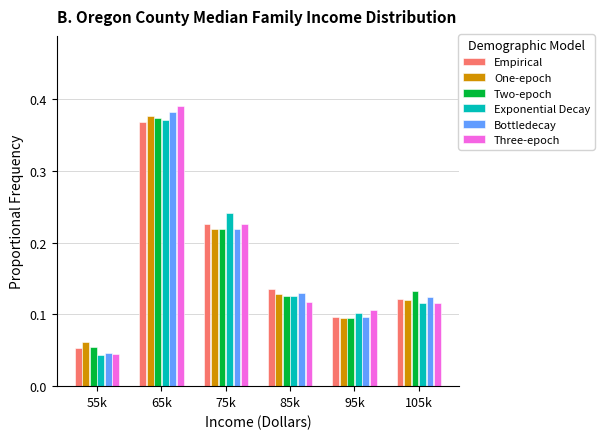

What is the difference between the maximum and minimum values in the Three-epoch series?

0.3